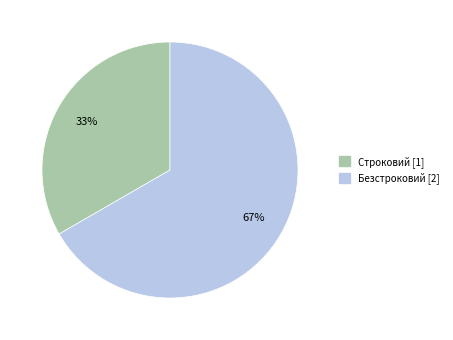

To the nearest percent, what is the combined percentage of Безстроковий and Строковий?

100%